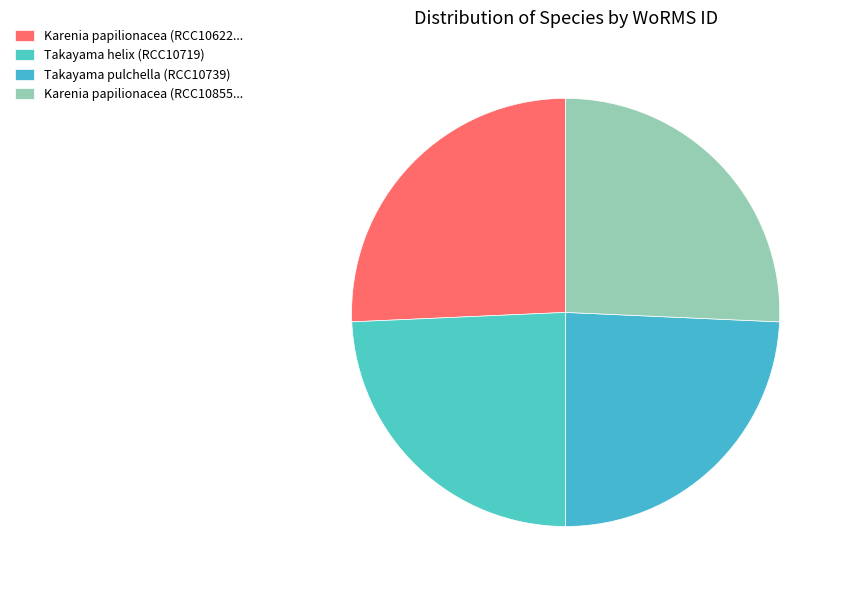

How many slices are in this pie chart?

4